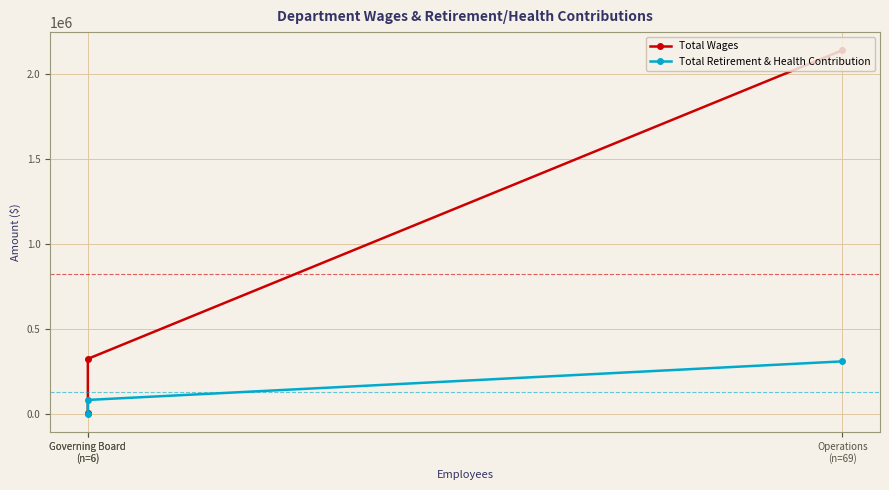

Count the Total Wages values in the range 2100 to 2138725.

3